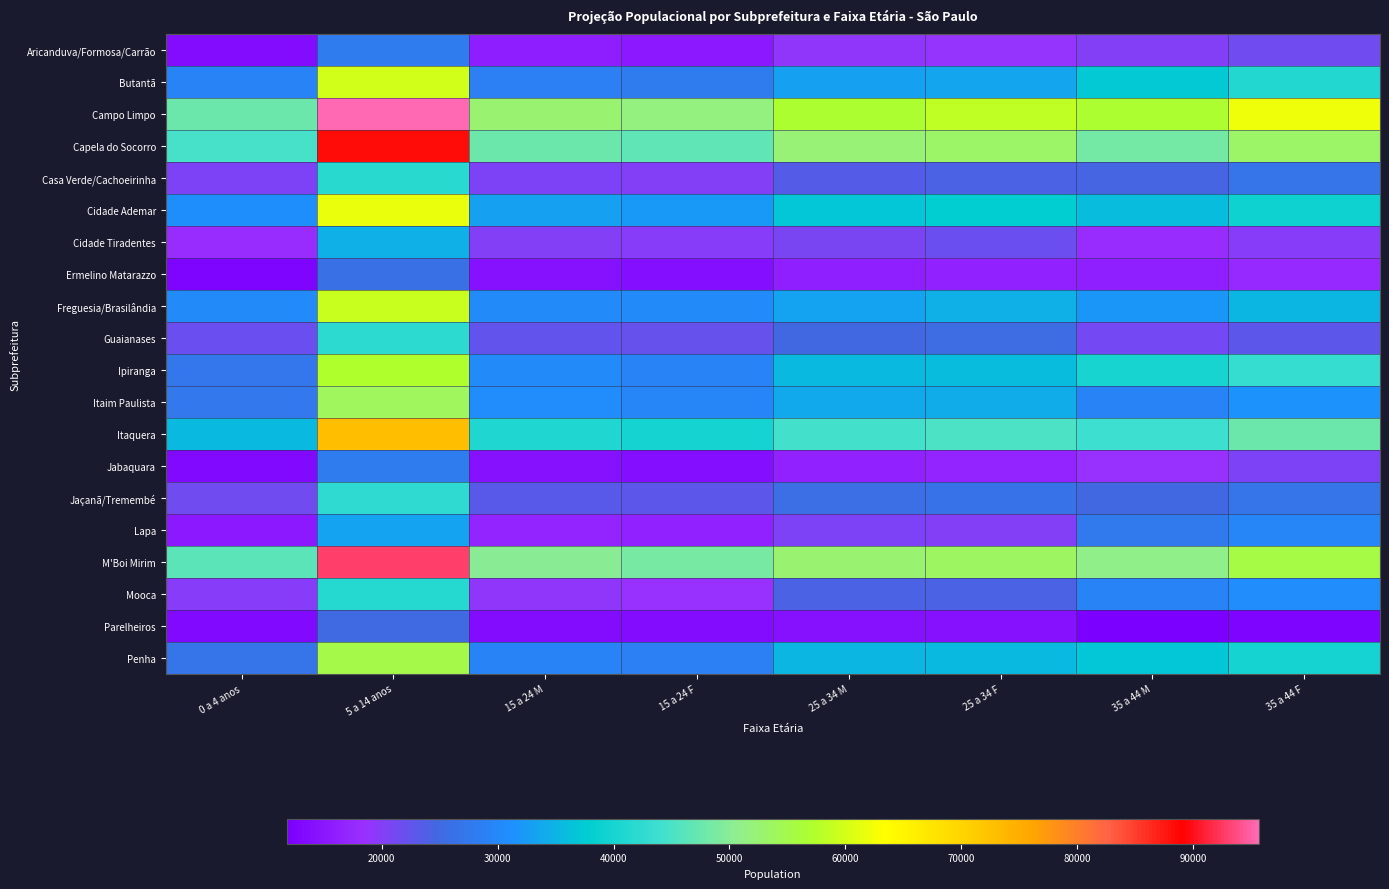

Reading left to right, extract all data points from this chart.

Aricanduva/Formosa/Carrão: 0 a 4 anos=13481	5 a 14 anos=28100	15 a 24 M=15782	15 a 24 F=15299	25 a 34 M=19211	25 a 34 F=18812	35 a 44 M=20055	35 a 44 F=21660
Butantã: 0 a 4 anos=29448	5 a 14 anos=59790	15 a 24 M=28832	15 a 24 F=28068	25 a 34 M=33106	25 a 34 F=33655	35 a 44 M=37324	35 a 44 F=41105
Campo Limpo: 0 a 4 anos=47584	5 a 14 anos=95641	15 a 24 M=52451	15 a 24 F=51620	25 a 34 M=57009	25 a 34 F=58618	35 a 44 M=56721	35 a 44 F=61991
Capela do Socorro: 0 a 4 anos=44732	5 a 14 anos=88203	15 a 24 M=47769	15 a 24 F=46551	25 a 34 M=52226	25 a 34 F=53333	35 a 44 M=48372	35 a 44 F=53108
Casa Verde/Cachoeirinha: 0 a 4 anos=20648	5 a 14 anos=41661	15 a 24 M=20627	15 a 24 F=20319	25 a 34 M=23575	25 a 34 F=24182	35 a 44 M=24378	35 a 44 F=26693
Cidade Ademar: 0 a 4 anos=30907	5 a 14 anos=61648	15 a 24 M=32809	15 a 24 F=32227	25 a 34 M=37001	25 a 34 F=37979	35 a 44 M=35868	35 a 44 F=39116
Cidade Tiradentes: 0 a 4 anos=17980	5 a 14 anos=34519	15 a 24 M=20260	15 a 24 F=19973	25 a 34 M=20851	25 a 34 F=21758	35 a 44 M=17874	35 a 44 F=19761
Ermelino Matarazzo: 0 a 4 anos=12796	5 a 14 anos=26195	15 a 24 M=14382	15 a 24 F=13834	25 a 34 M=16298	25 a 34 F=16591	35 a 44 M=16195	35 a 44 F=17705
Freguesia/Brasilândia: 0 a 4 anos=30428	5 a 14 anos=59277	15 a 24 M=30306	15 a 24 F=30269	25 a 34 M=33428	25 a 34 F=34708	35 a 44 M=32028	35 a 44 F=35099
Guaianases: 0 a 4 anos=21737	5 a 14 anos=42014	15 a 24 M=22644	15 a 24 F=22272	25 a 34 M=24935	25 a 34 F=25412	35 a 44 M=21326	35 a 44 F=22963
Ipiranga: 0 a 4 anos=27124	5 a 14 anos=57324	15 a 24 M=30398	15 a 24 F=29418	25 a 34 M=35529	25 a 34 F=35874	35 a 44 M=40123	35 a 44 F=43198
Itaim Paulista: 0 a 4 anos=27434	5 a 14 anos=53796	15 a 24 M=30606	15 a 24 F=29806	25 a 34 M=33790	25 a 34 F=34141	35 a 44 M=29251	35 a 44 F=31608
Itaquera: 0 a 4 anos=35644	5 a 14 anos=72755	15 a 24 M=40739	15 a 24 F=39930	25 a 34 M=44402	25 a 34 F=45078	35 a 44 M=43842	35 a 44 F=47763
Jabaquara: 0 a 4 anos=13308	5 a 14 anos=27924	15 a 24 M=14418	15 a 24 F=13907	25 a 34 M=16614	25 a 34 F=17016	35 a 44 M=18497	35 a 44 F=20604
Jaçanã/Tremembé: 0 a 4 anos=21440	5 a 14 anos=42609	15 a 24 M=23258	15 a 24 F=22798	25 a 34 M=25917	25 a 34 F=26311	35 a 44 M=24809	35 a 44 F=26651
Lapa: 0 a 4 anos=15256	5 a 14 anos=33447	15 a 24 M=16842	15 a 24 F=16444	25 a 34 M=20641	25 a 34 F=20334	35 a 44 M=27752	35 a 44 F=29566
M'Boi Mirim: 0 a 4 anos=46230	5 a 14 anos=92783	15 a 24 M=50087	15 a 24 F=48551	25 a 34 M=52523	25 a 34 F=53515	35 a 44 M=50866	35 a 44 F=55452
Mooca: 0 a 4 anos=19811	5 a 14 anos=41375	15 a 24 M=19065	15 a 24 F=18670	25 a 34 M=24235	25 a 34 F=24124	35 a 44 M=29274	35 a 44 F=30576
Parelheiros: 0 a 4 anos=13235	5 a 14 anos=25033	15 a 24 M=13762	15 a 24 F=13570	25 a 34 M=14177	25 a 34 F=14374	35 a 44 M=11844	35 a 44 F=12705
Penha: 0 a 4 anos=26822	5 a 14 anos=55179	15 a 24 M=29496	15 a 24 F=28727	25 a 34 M=35389	25 a 34 F=35641	35 a 44 M=36967	35 a 44 F=39918